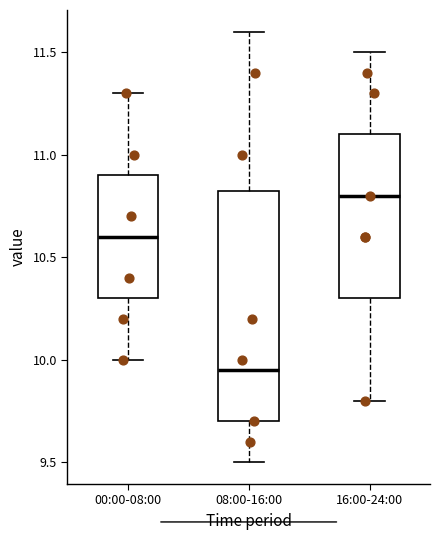

Reading left to right, transcribe this box plot: for each box, give where its median line is, the range the box spans, and where its two whiskers end, as read against the y-axis. The values are not printed on the chart, so give them approximately, as read against the axis.

00:00-08:00: median 10.60, box 10.30 to 10.90, whiskers 10.00 to 11.30
08:00-16:00: median 9.95, box 9.70 to 10.85, whiskers 9.50 to 11.60
16:00-24:00: median 10.80, box 10.30 to 11.10, whiskers 9.80 to 11.50